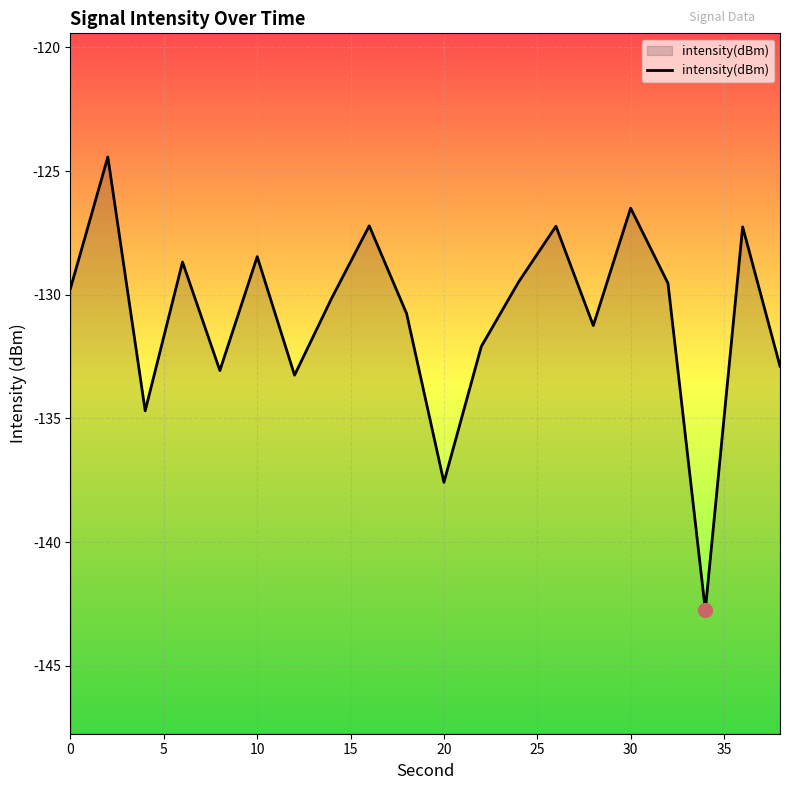

Rank the categories by value from lowest to highest.

17, 10, 10, 30, 20, 19, 11, 14, 9, 35, 0, 16, 12, 15, 25, 18, 13, 40, 15, 5